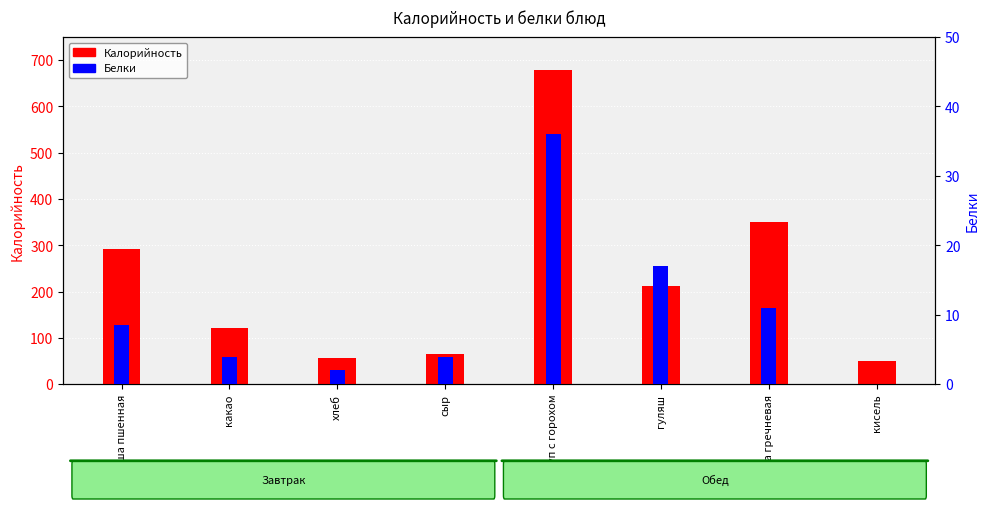

Which series has the widest spread of values?

Калорийность